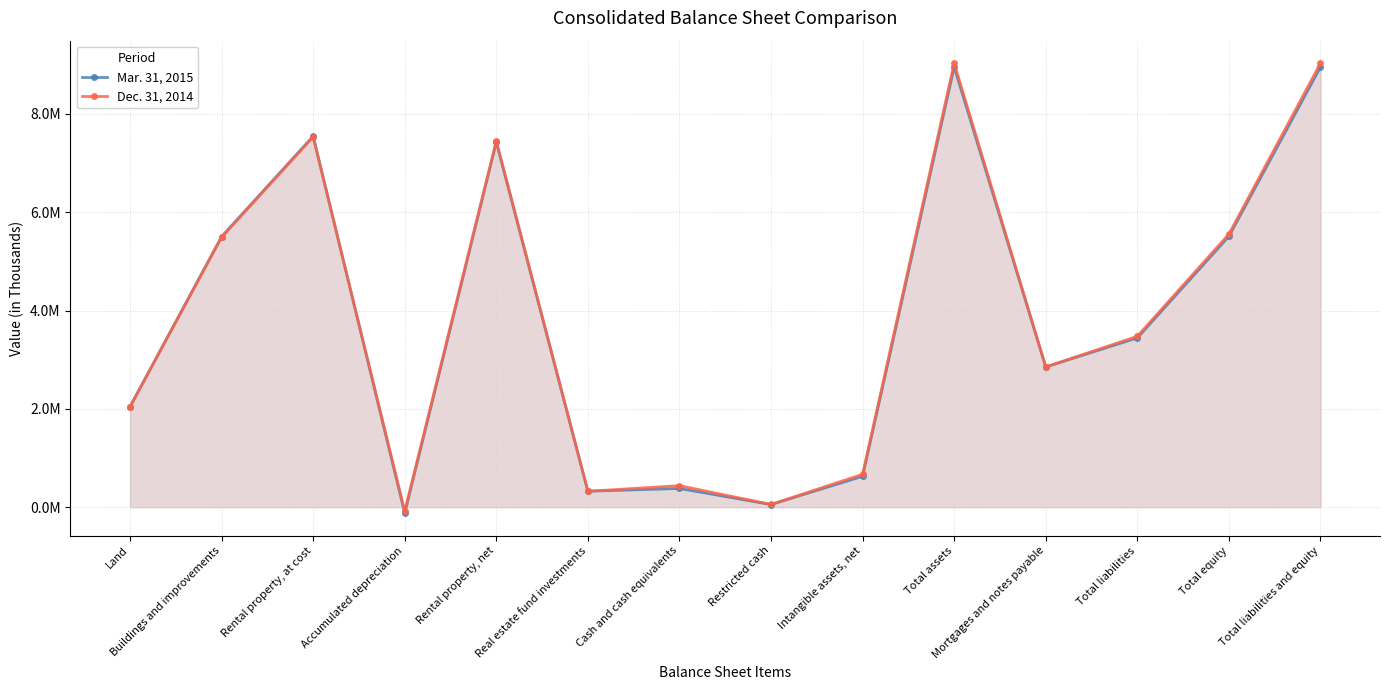

Between which two adjacent categories do Dec. 31, 2014 and Mar. 31, 2015 first intersect?

Rental property, at cost and Accumulated depreciation